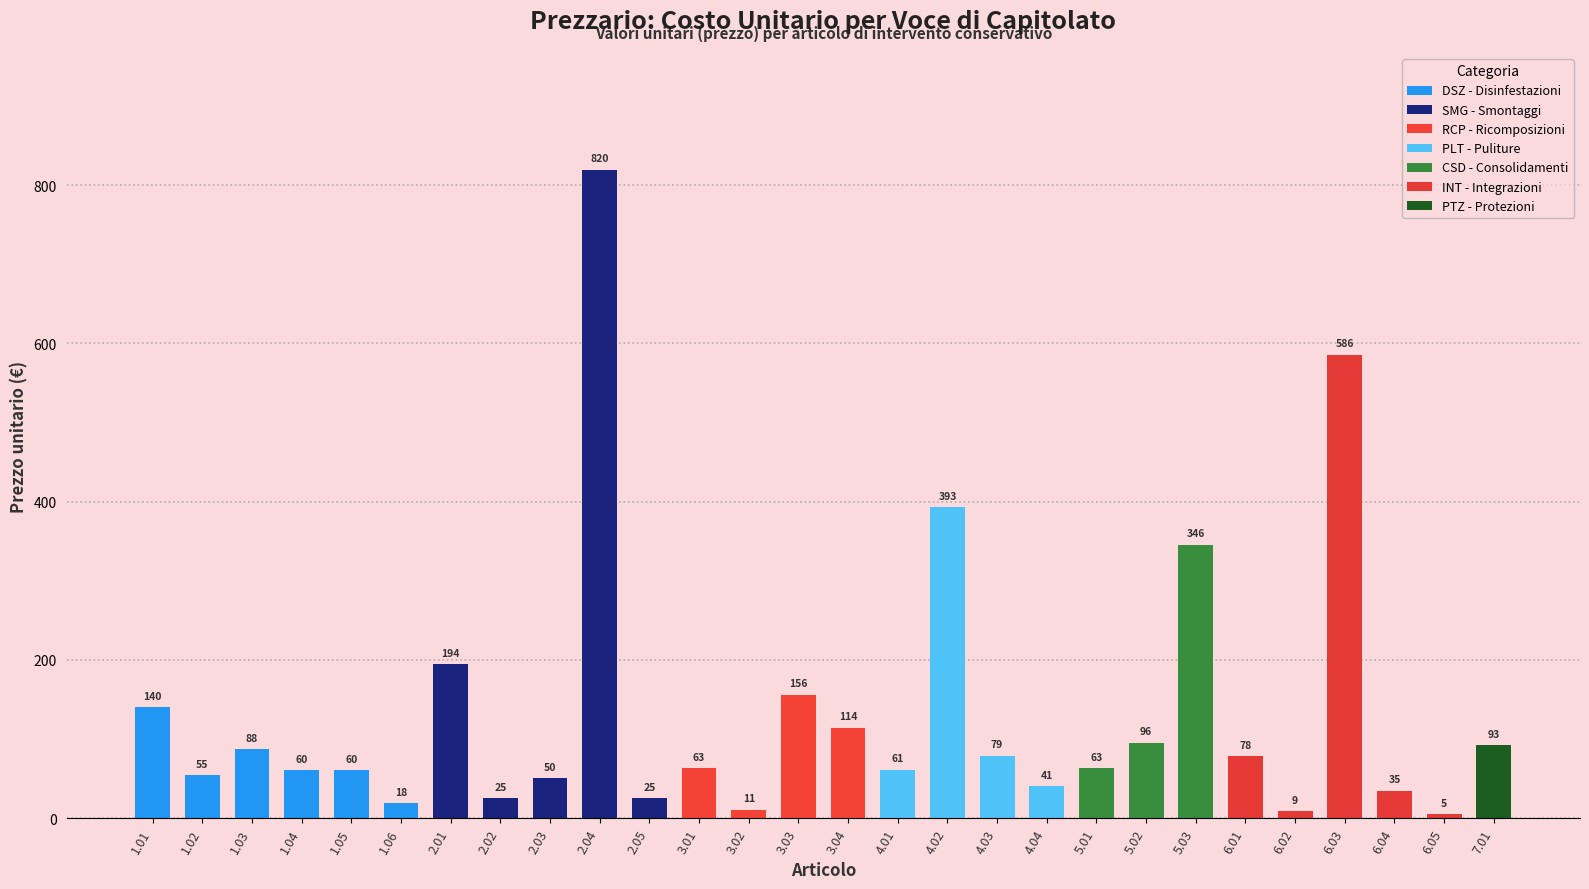

The chart shows a value of 42.2 at 2.02. True or false?

False